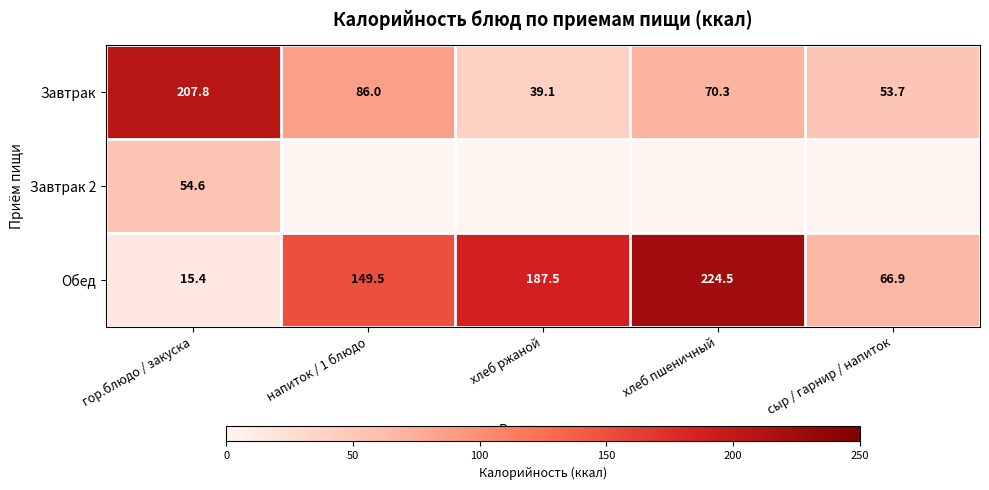

What is the sum of all Обед values?

643.8